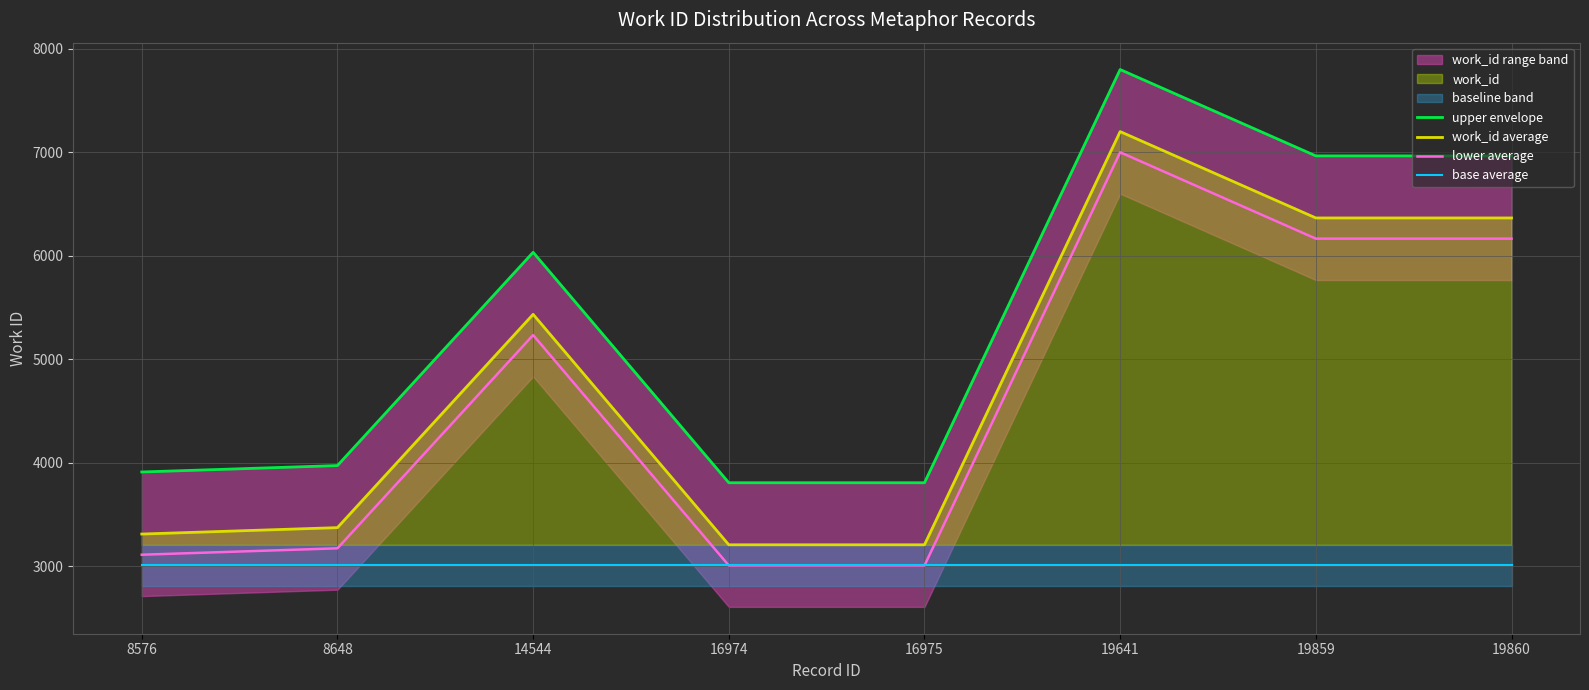

Reading right to left, transcribe all the data shown in this chart.

upper envelope: 6966	6966	7801	3806	3806	6034	3972	3910
work_id average: 6366	6366	7201	3206	3206	5434	3372	3310
lower average: 6166	6166	7001	3006	3006	5234	3172	3110
base average: 3006	3006	3006	3006	3006	3006	3006	3006